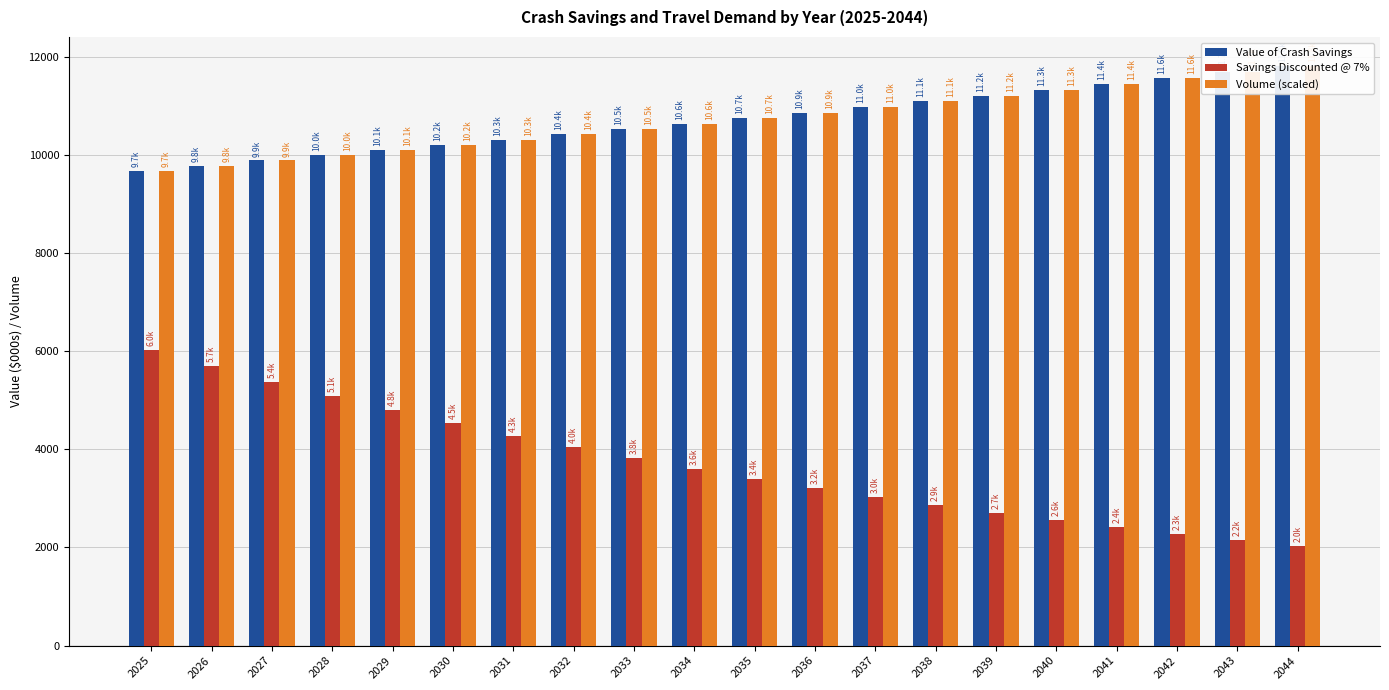

What is the difference between the second highest and second lowest values in the Value of Crash Savings series?

1906.0